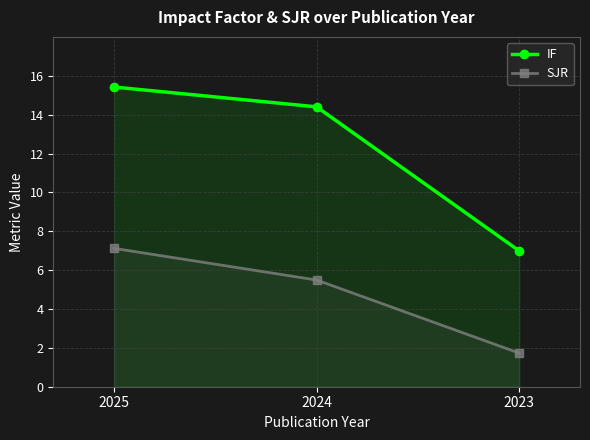

How many lines are shown in the chart?

2